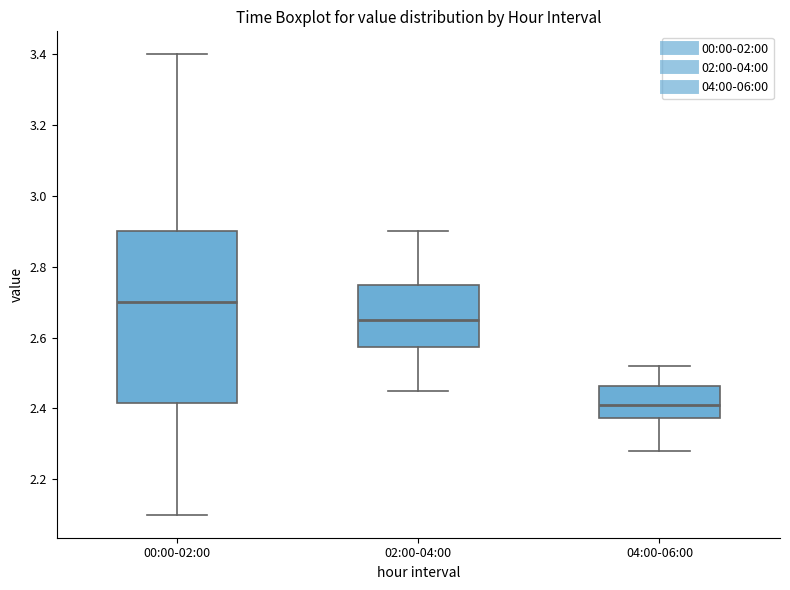

Reading left to right, read every box against the y-axis: the position of its median line, the range the box covers, and the ends of its whiskers. The values are not printed on the chart, so give them approximately, as read against the axis.

00:00-02:00: median 2.70, box 2.42 to 2.90, whiskers 2.10 to 3.40
02:00-04:00: median 2.66, box 2.58 to 2.76, whiskers 2.46 to 2.90
04:00-06:00: median 2.42, box 2.38 to 2.46, whiskers 2.28 to 2.52